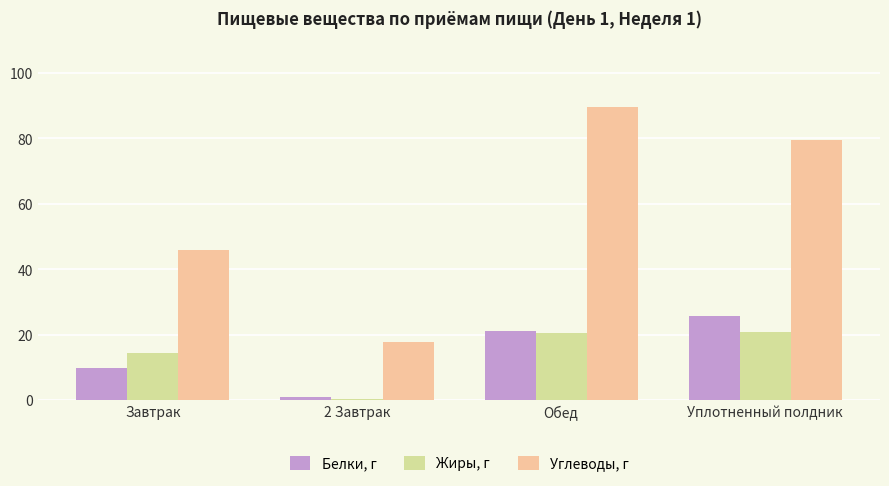

What is the sum of the Белки, г values at Обед and Уплотненный полдник?

47.0